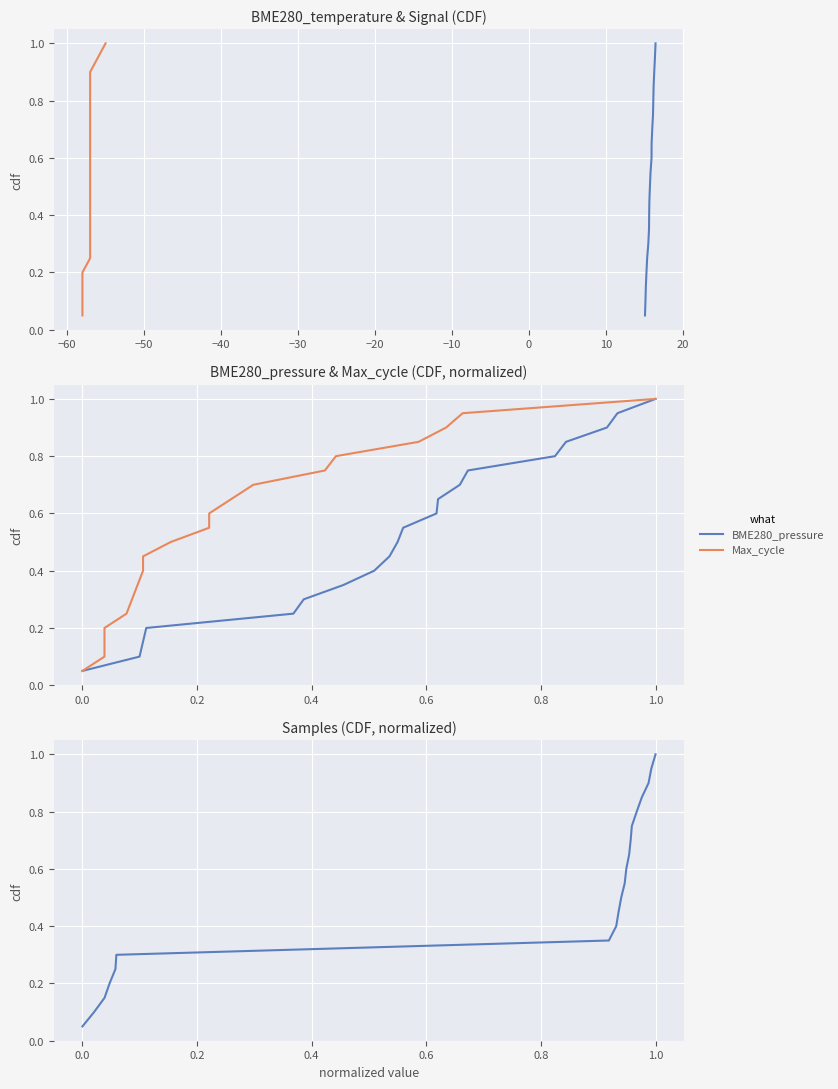

What is the highest value of the BME280_pressure series?

1.0